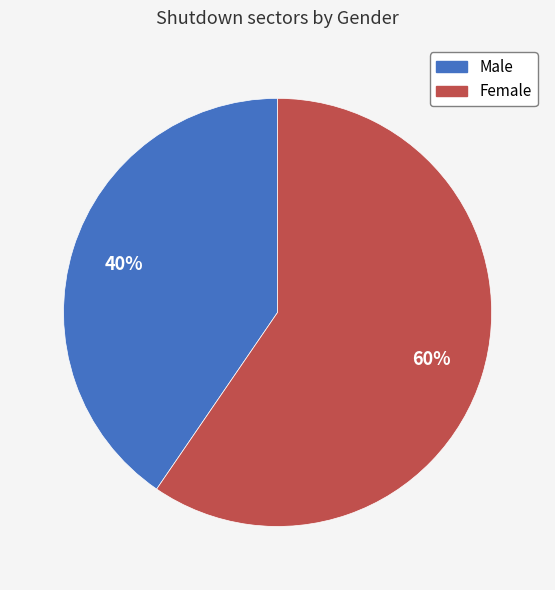

What percentage is the Female slice, to the nearest percent?

60%